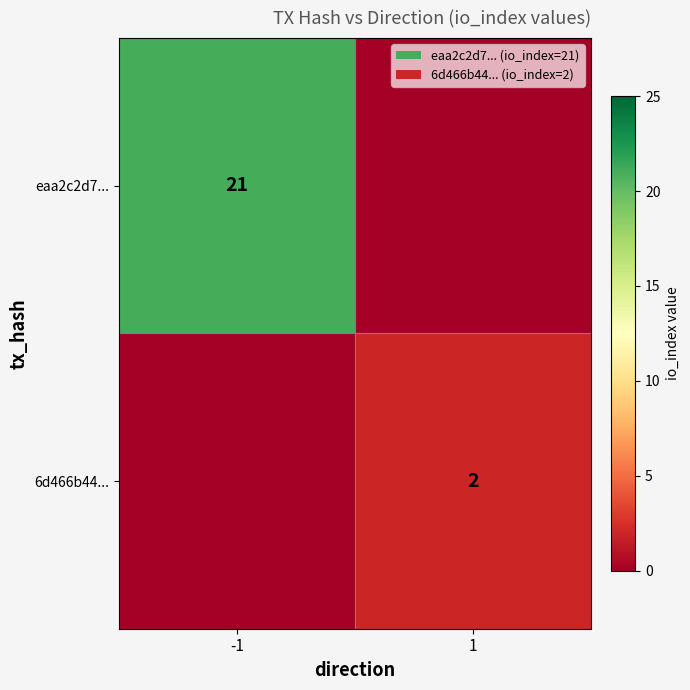

The eaa2c2d7... series shows 21 at -1. True or false?

True